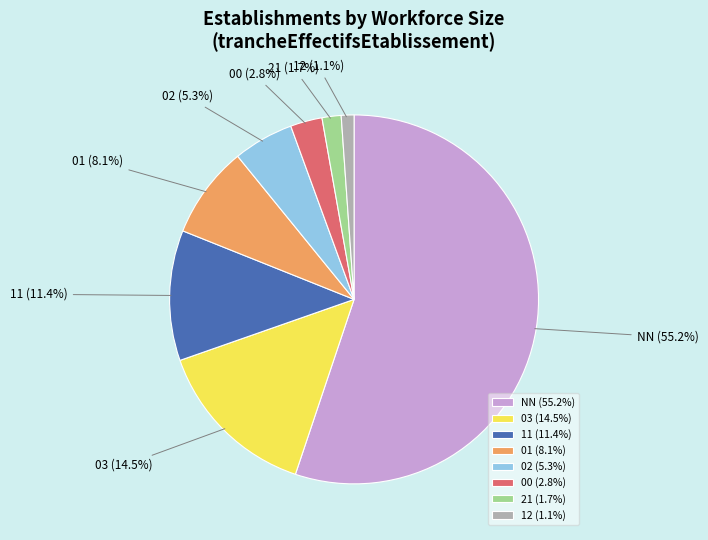

Which category accounts for the majority?

NN (55.2%)